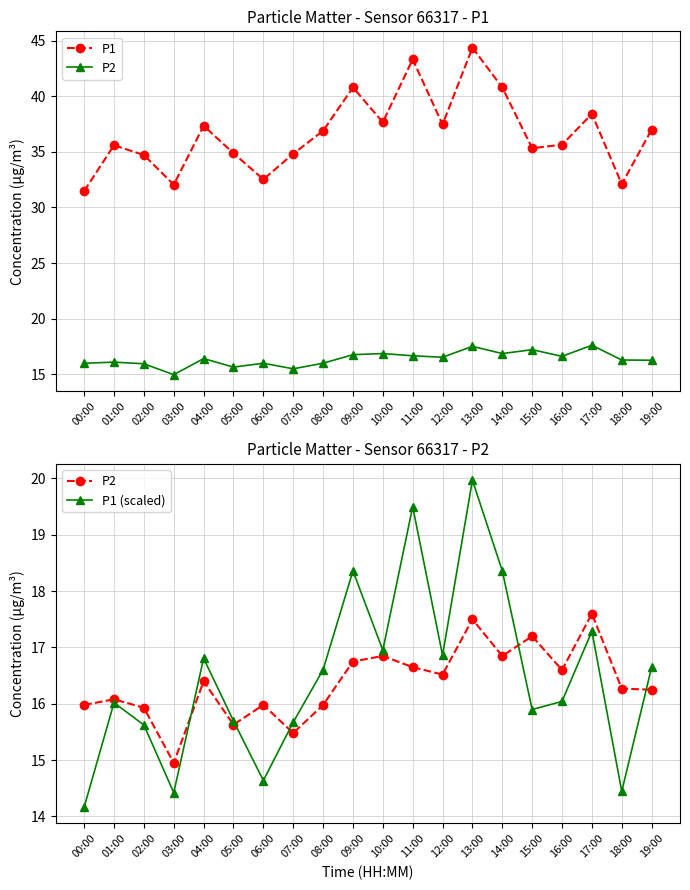

True or false: P2 has more than 2 points higher than both neighbors.

True